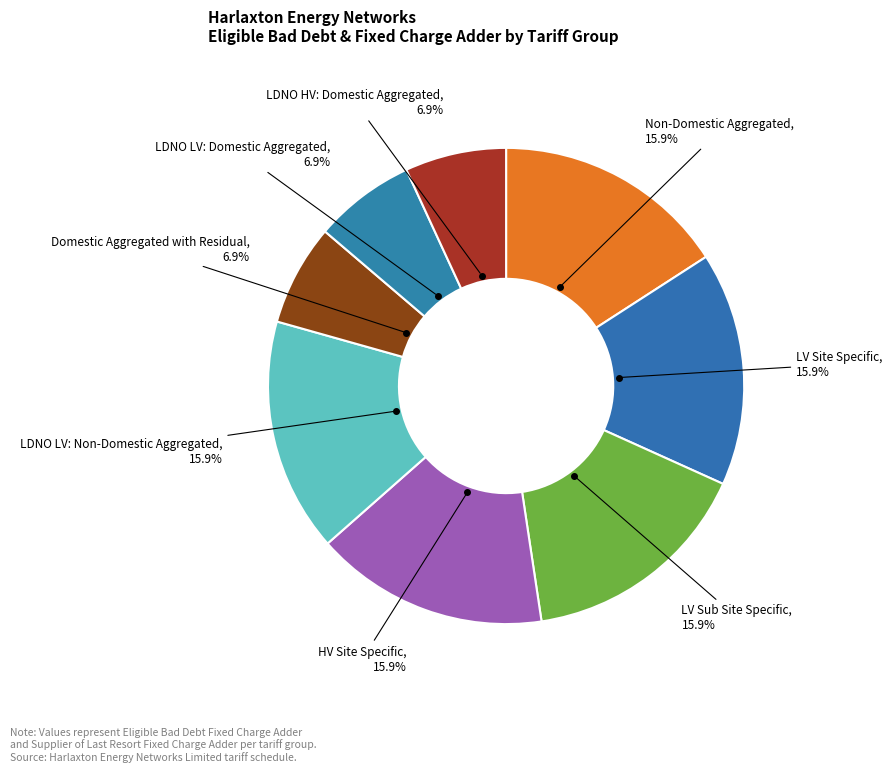

Is there any slice that represents more than half of the pie?

No